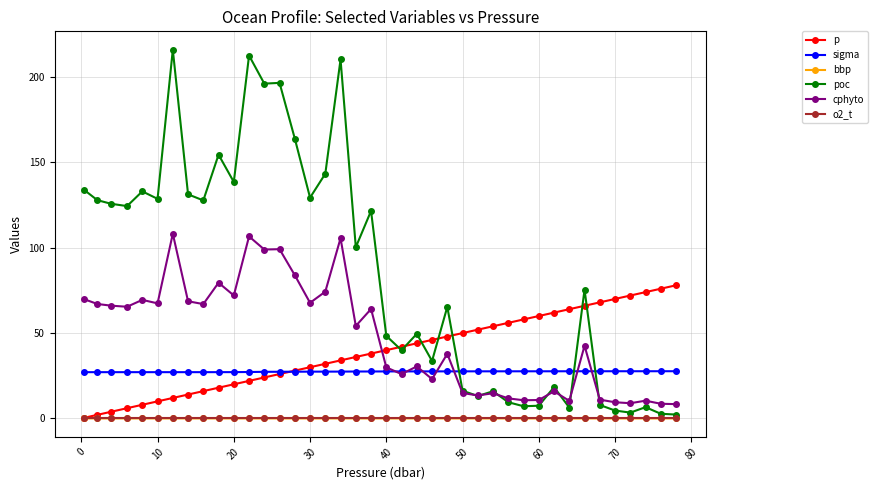

Is this an area chart (filled region under the line)?

No